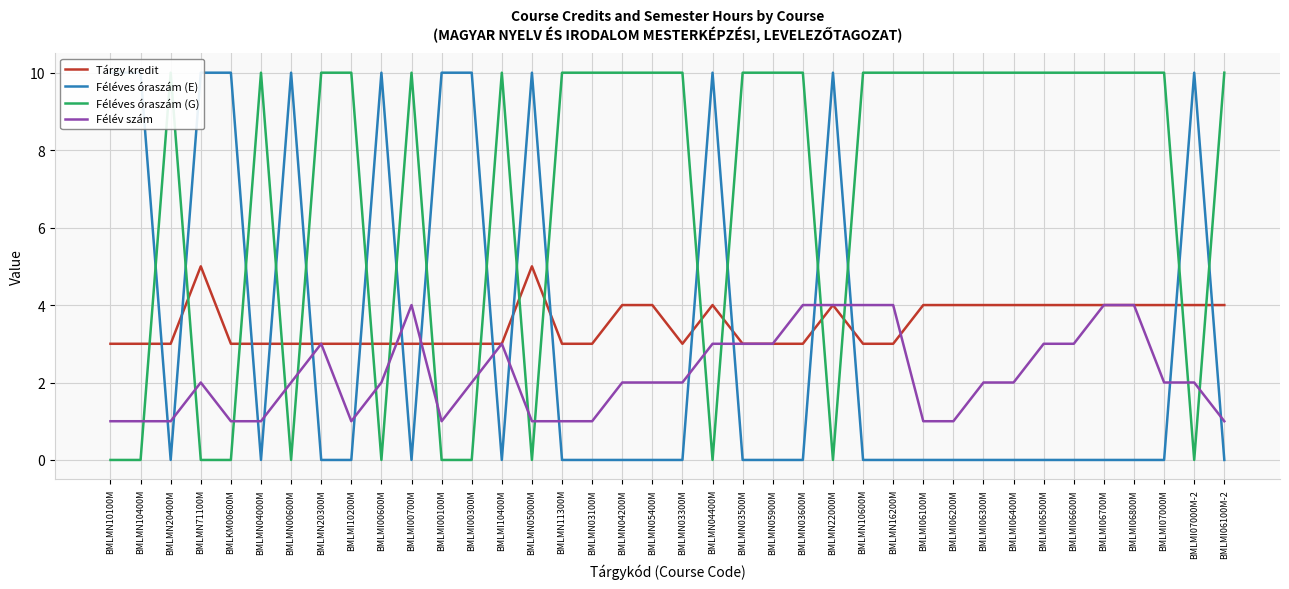

Which label corresponds to the smallest value in the chart?

BMLMN20400M